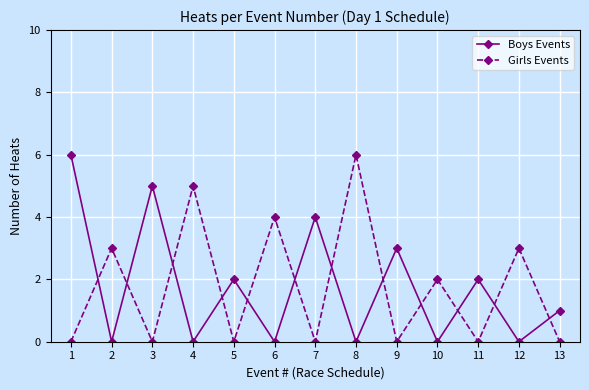

What is the spread (max minus min) of values at 8?

6